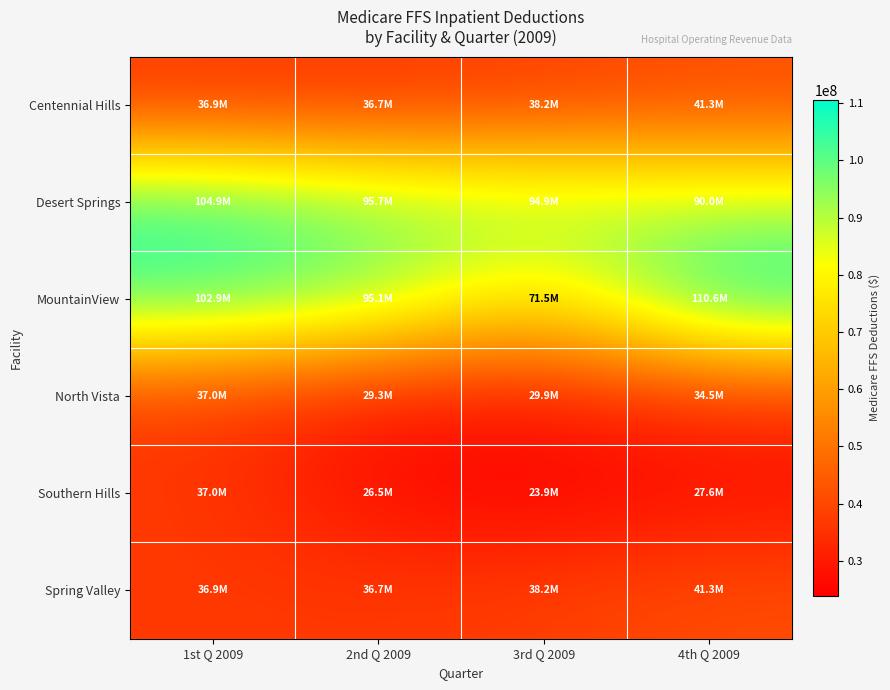

What is the greatest value displayed?

110558949